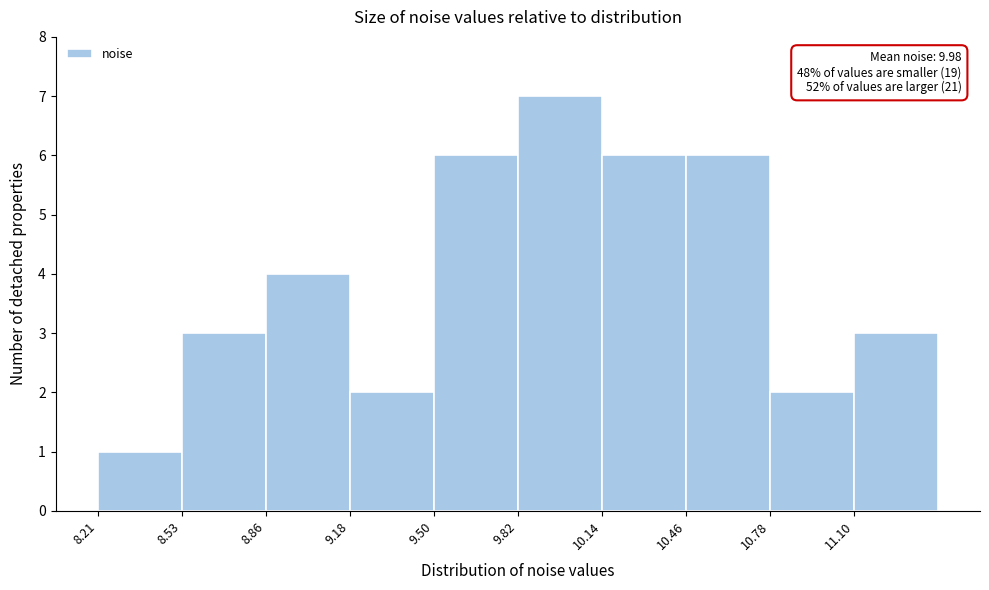

Over which range of the x-axis is the bar tallest?

9.80 to 10.15